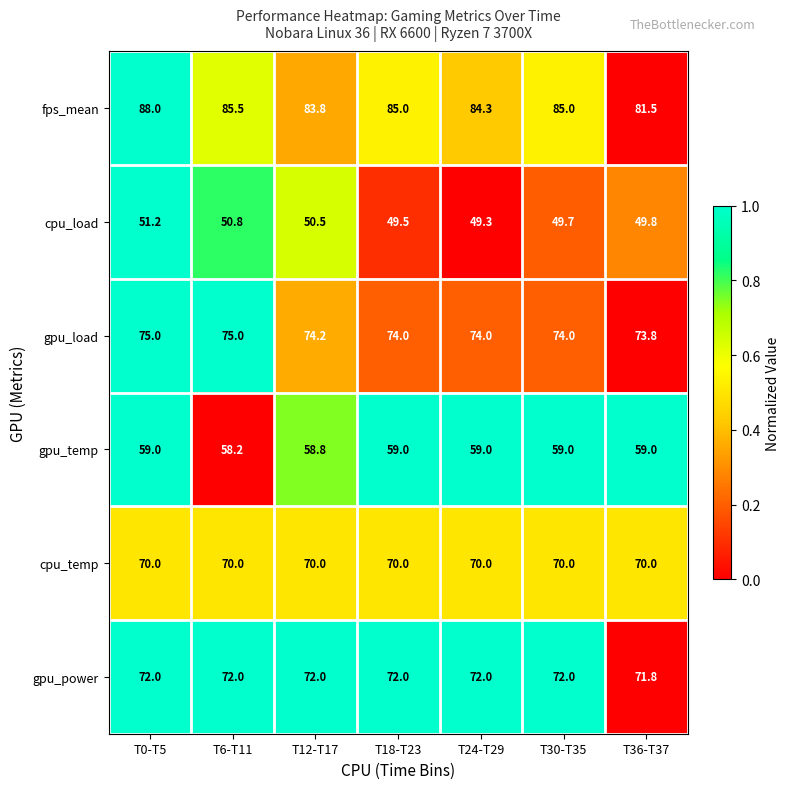

What is the maximum value for cpu_load?

51.2